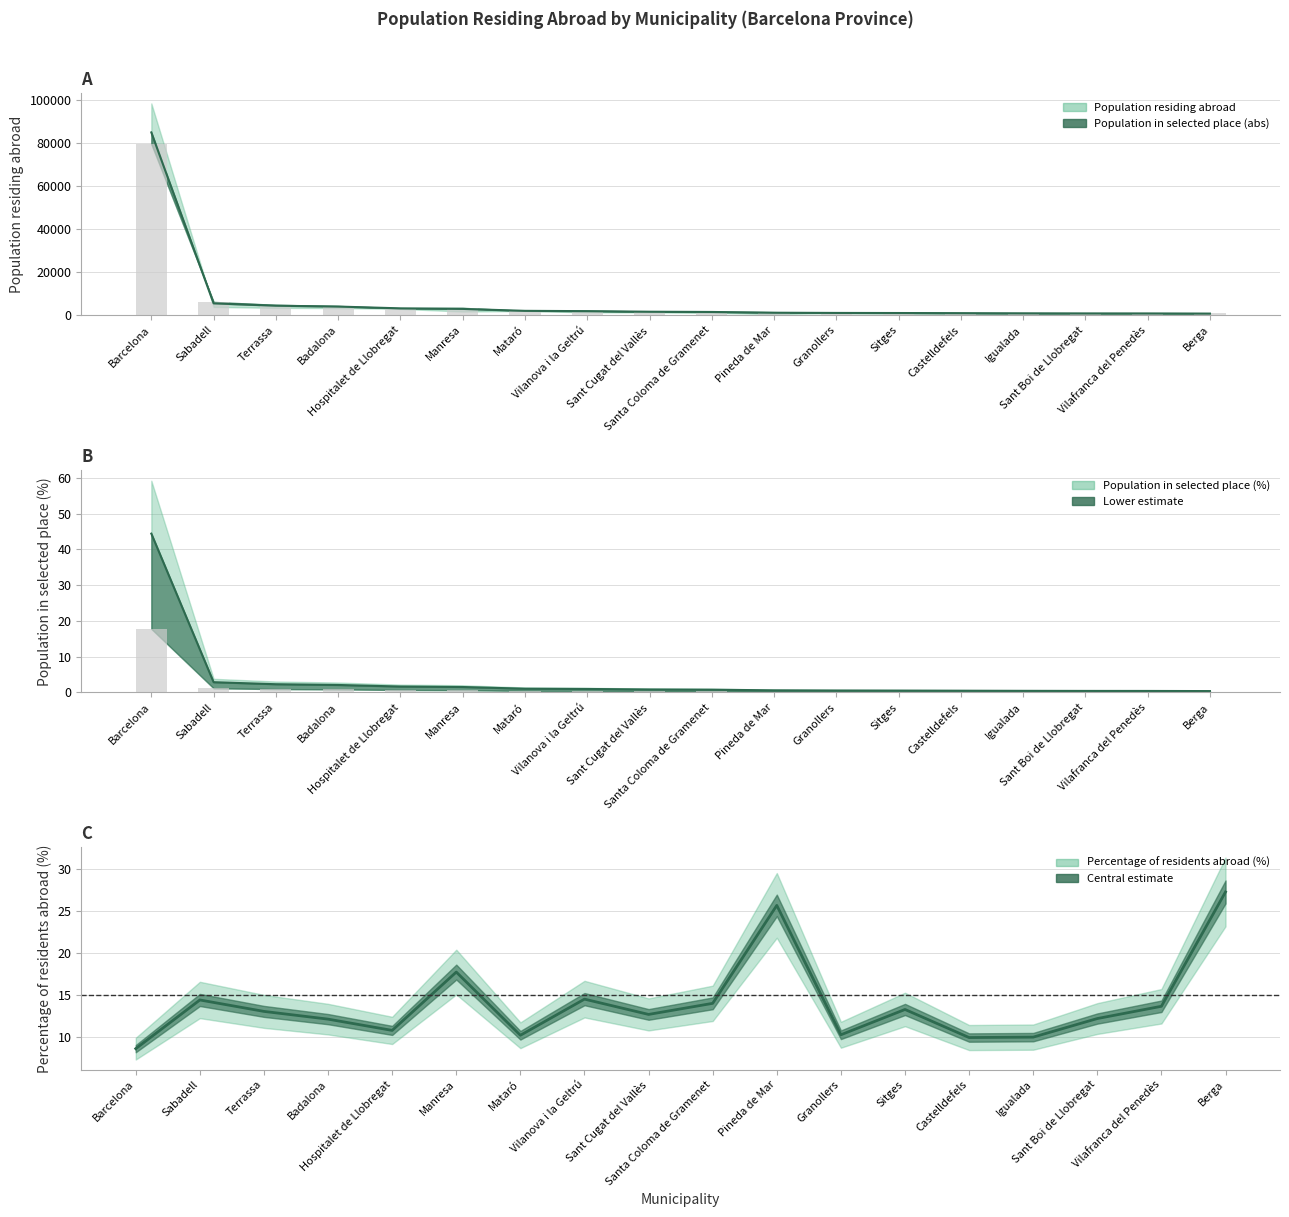

At which label does Percentage of residents abroad first exceed 13?

Sabadell